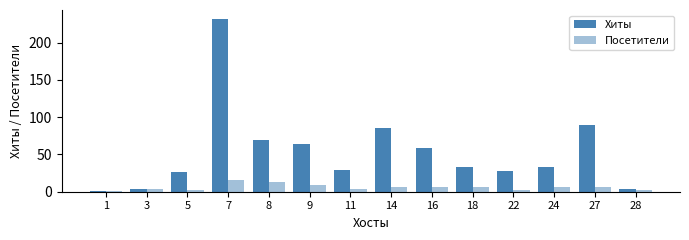

Does the chart contain stacked bars?

No